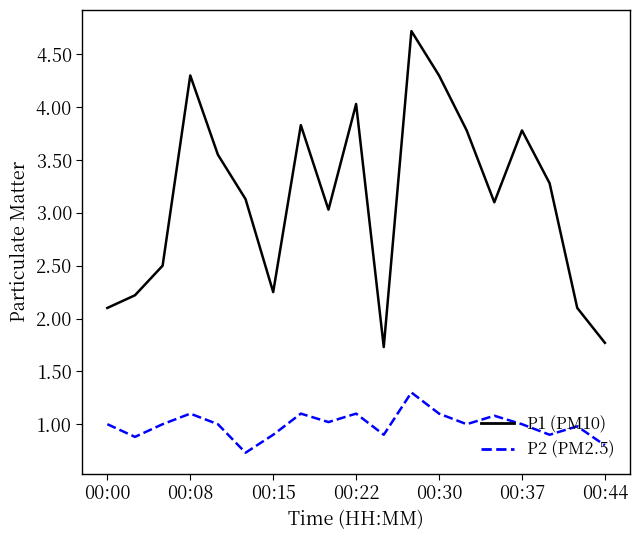

What is the difference between the maximum and minimum values in the P1 (PM10) series?

3.0